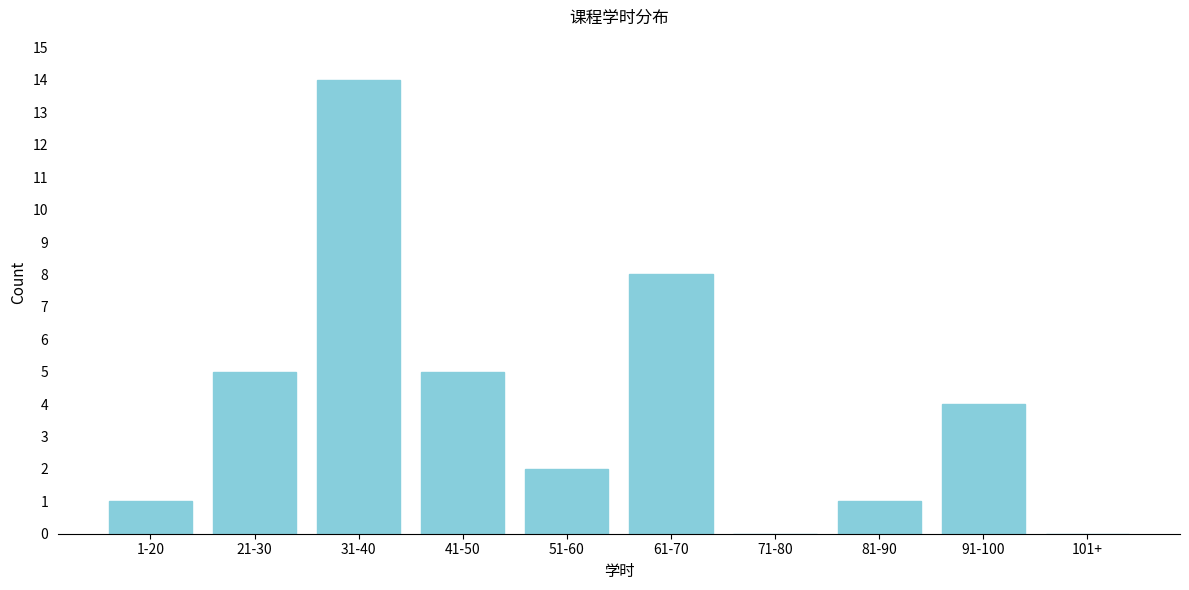

Reading left to right, what are all the values shown in this chart?

1-20=1	21-30=5	31-40=14	41-50=5	51-60=2	61-70=8	71-80=0	81-90=1	91-100=4	101+=0